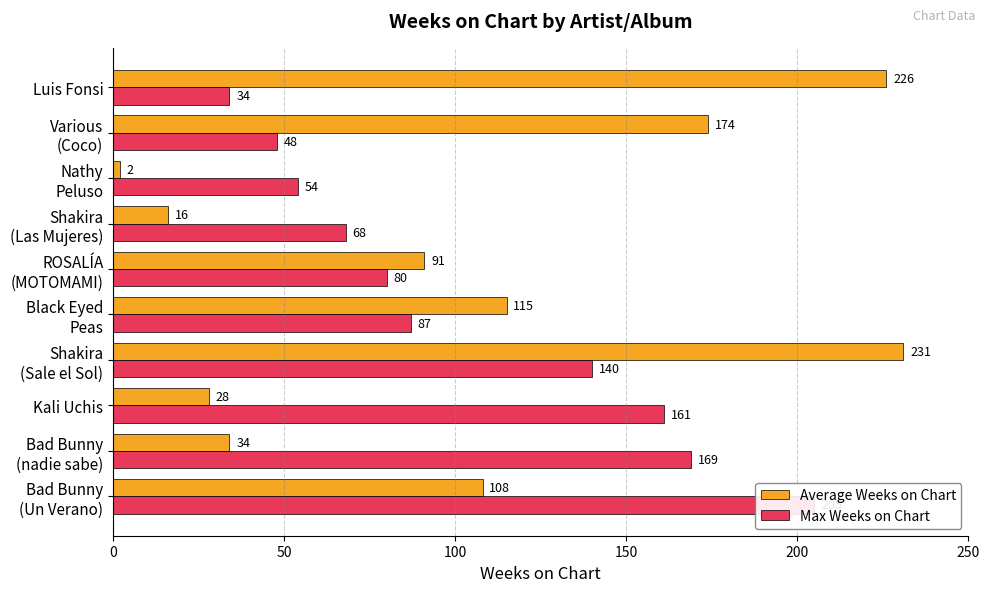

Does the chart contain any negative values?

No